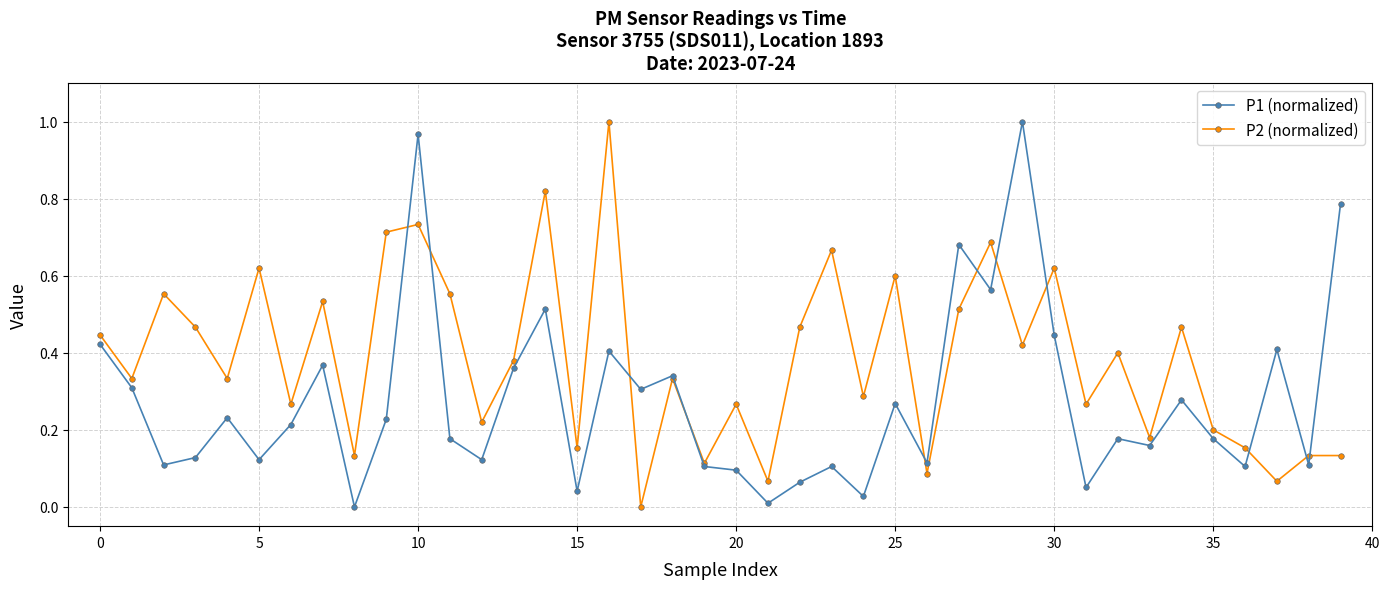

List the series in order of their overall mean, highest first.

P2 (normalized), P1 (normalized)